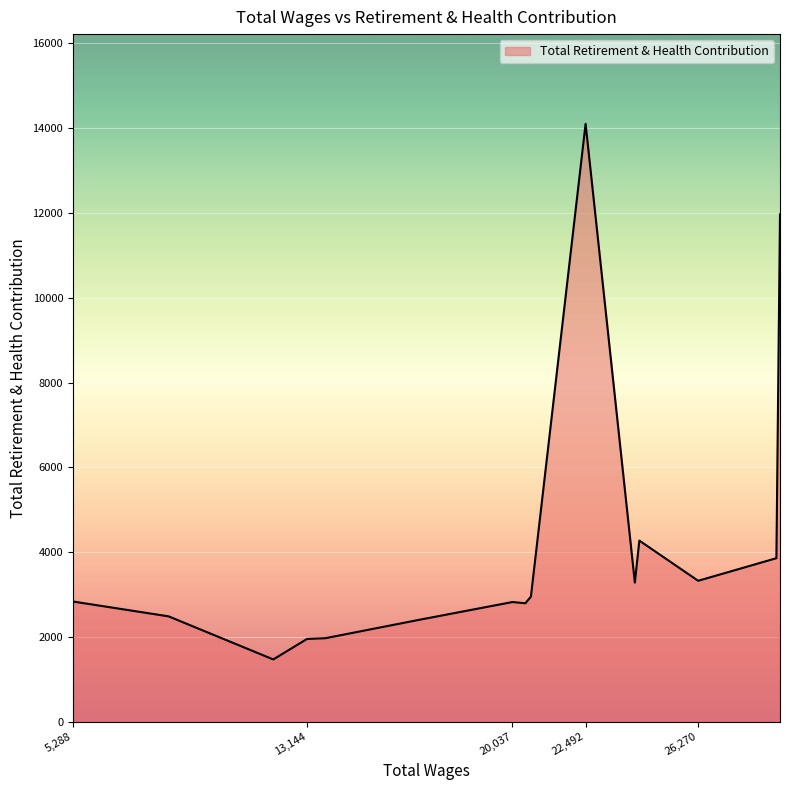

What is the maximum value shown in the chart?

14105